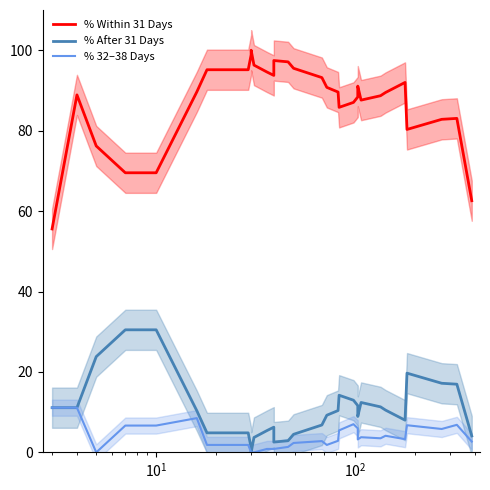

Rank the series by their maximum value, from lowest to highest.

% 32–38 Days, % After 31 Days, % Within 31 Days